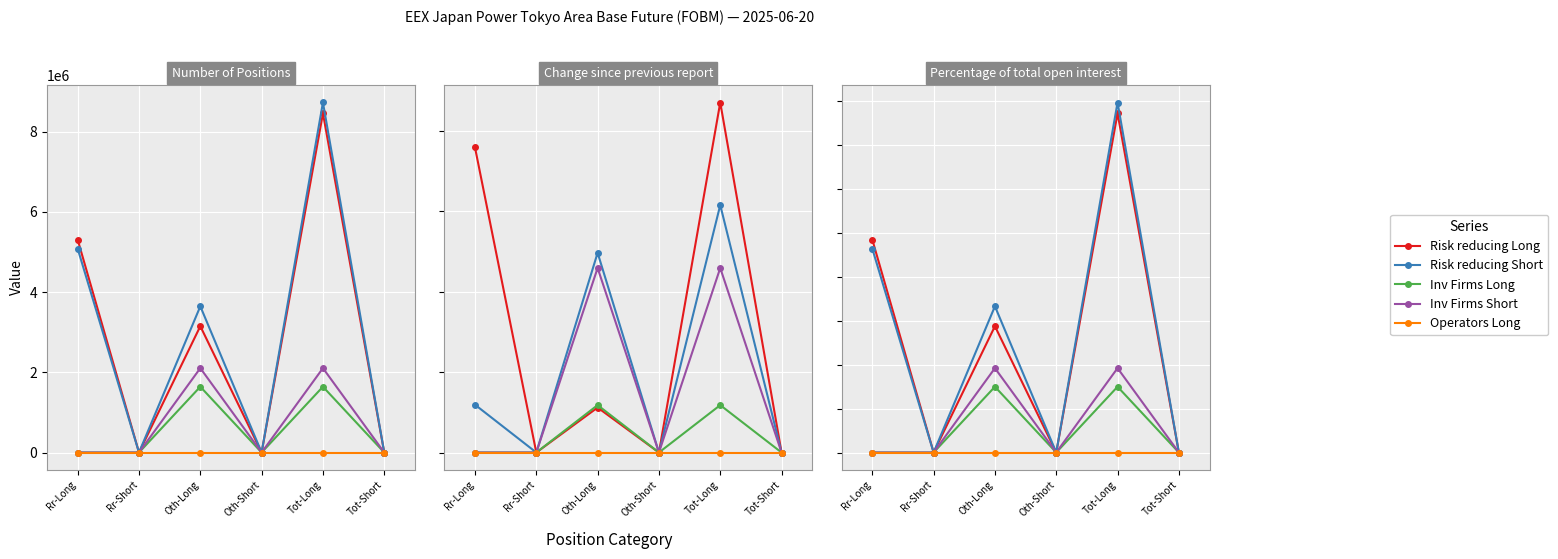

Where is the first local maximum for Risk reducing Long?

Oth-Long